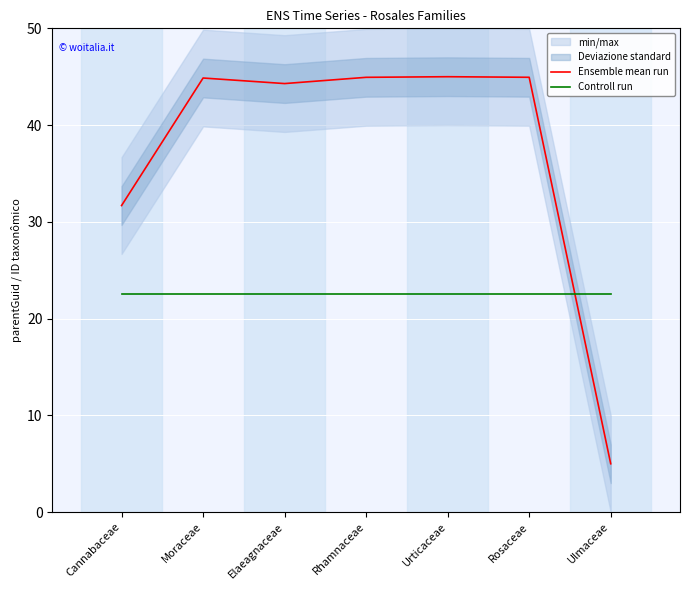

How many interior local valleys does the Ensemble mean run series have?

1